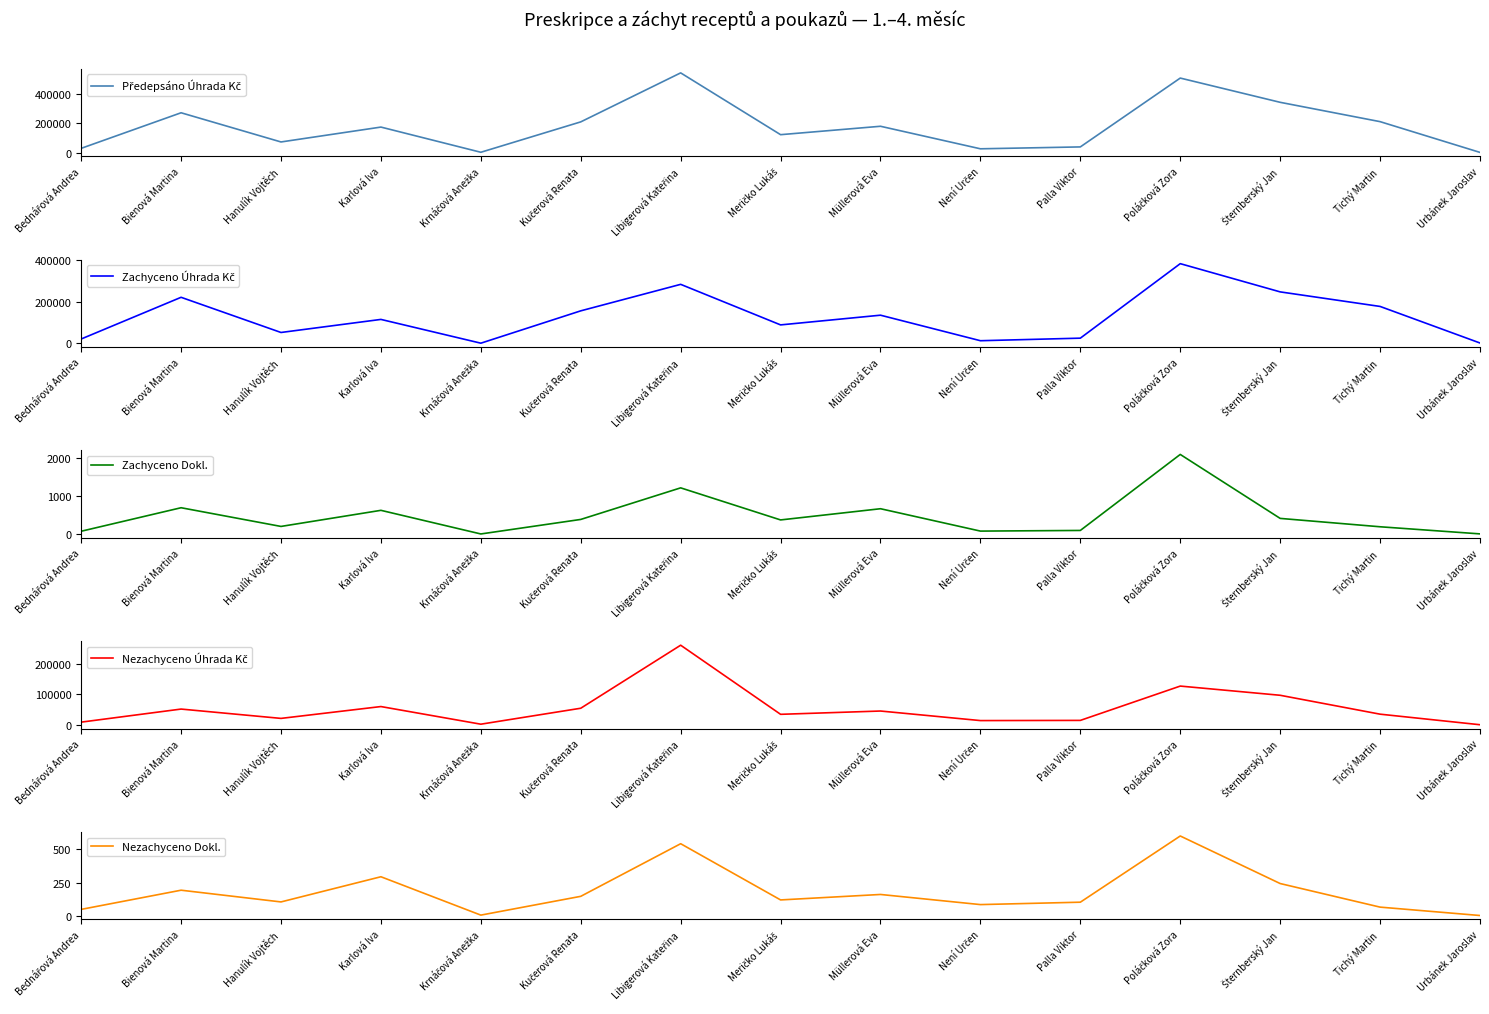

What is the average value of the Předepsáno Úhrada Kč series?

182820.9